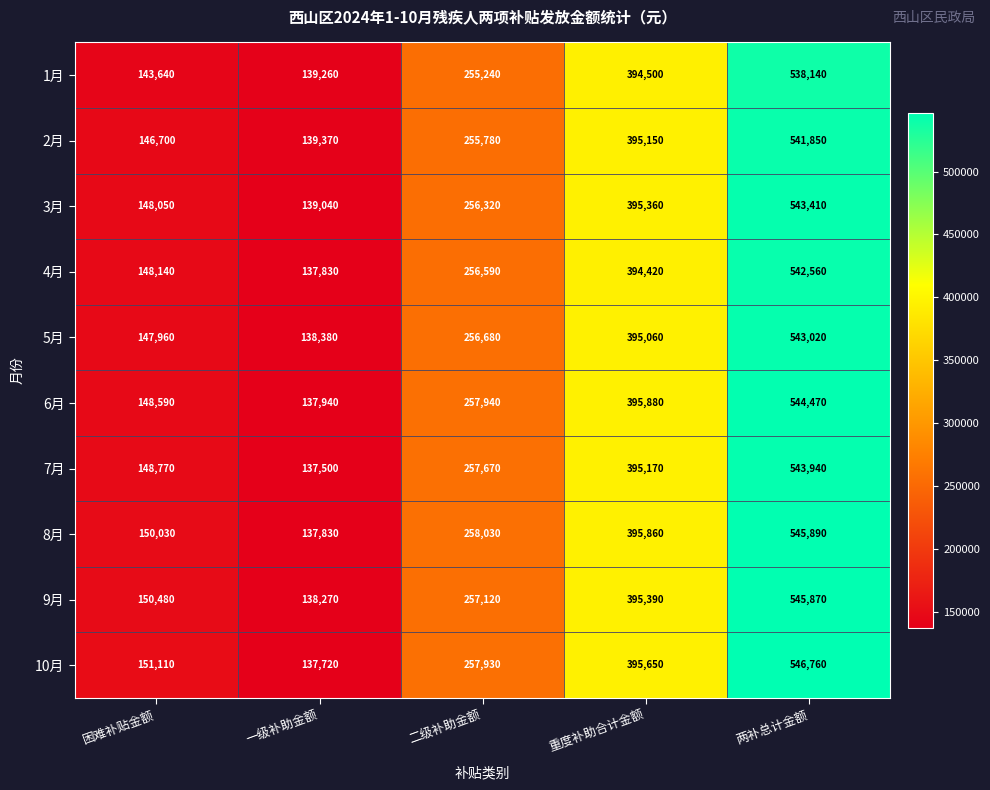

Which series has the largest total across all categories?

10月